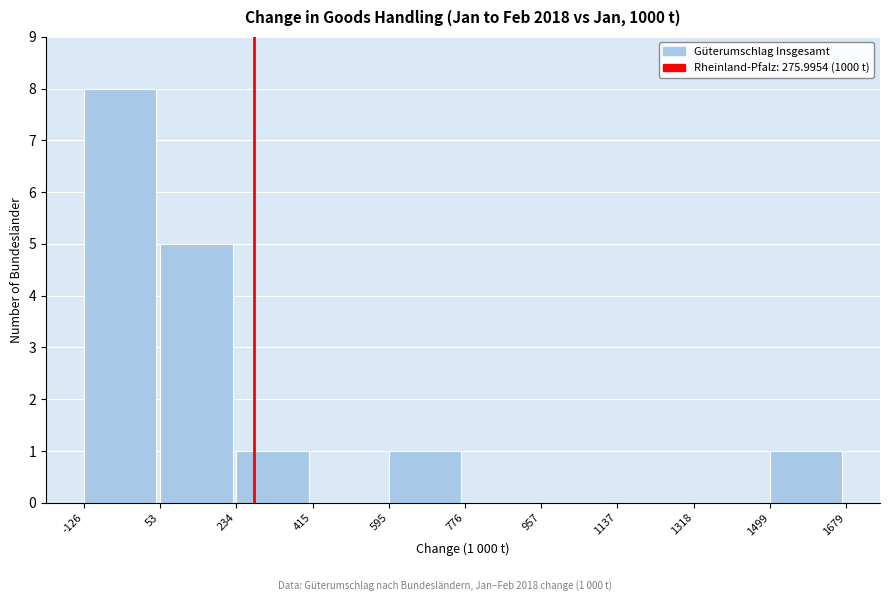

Over which range of the x-axis is the bar tallest?

-126 to 53